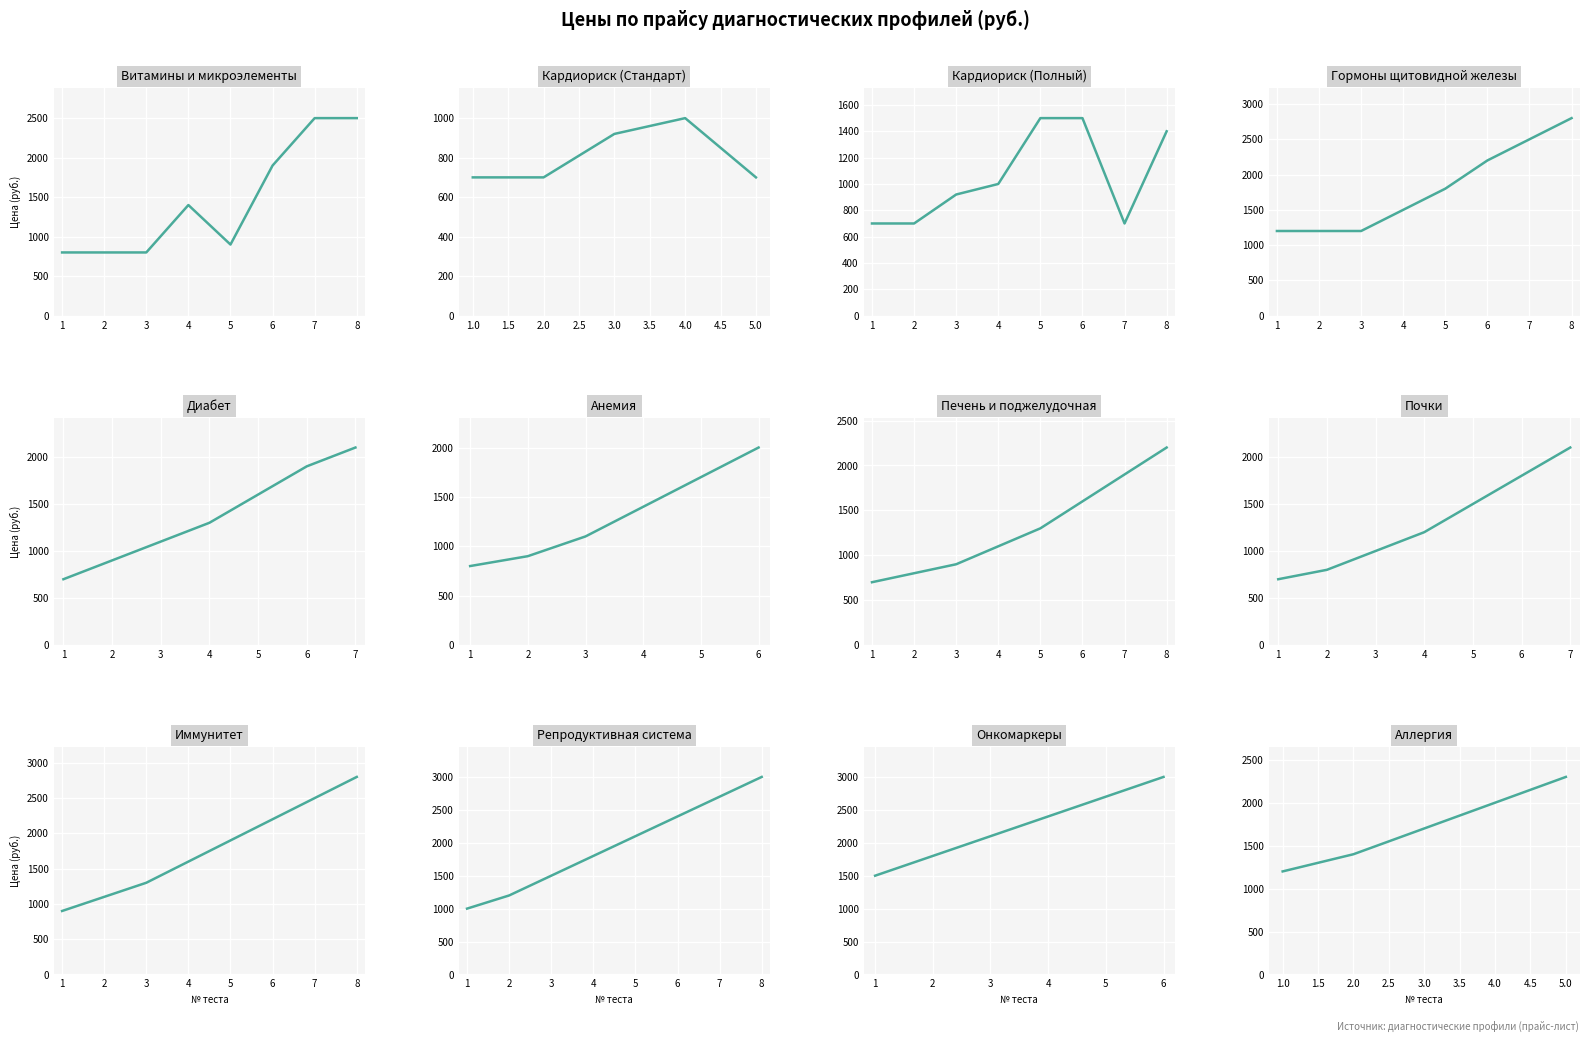

The Витамины и микроэлементы series shows 724 at 7. True or false?

False